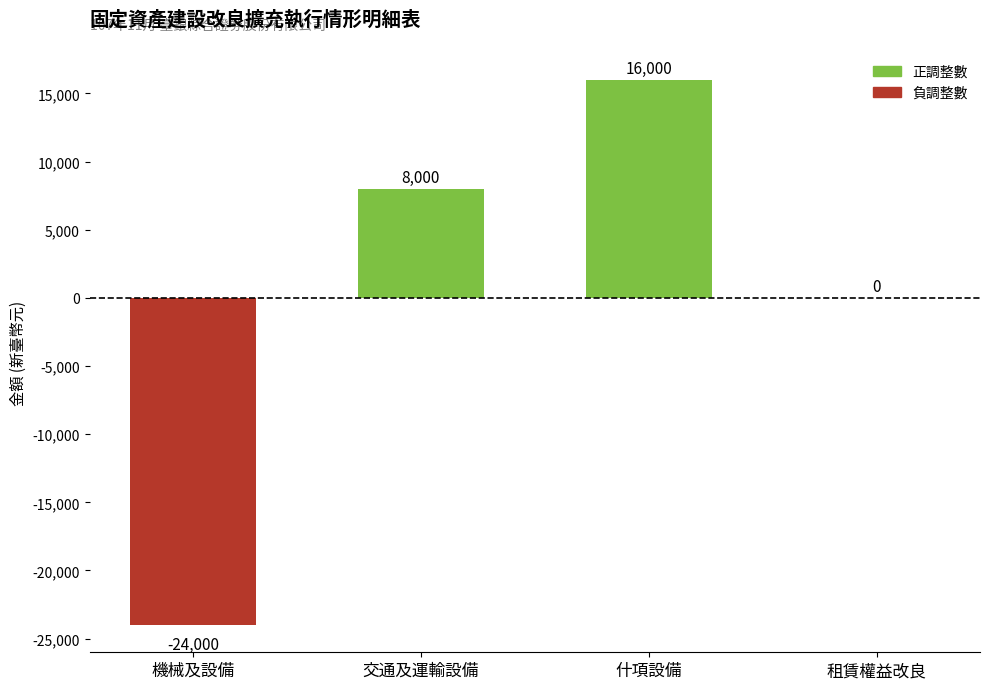

Which has a higher value, 機械及設備 or 租賃權益改良?

租賃權益改良